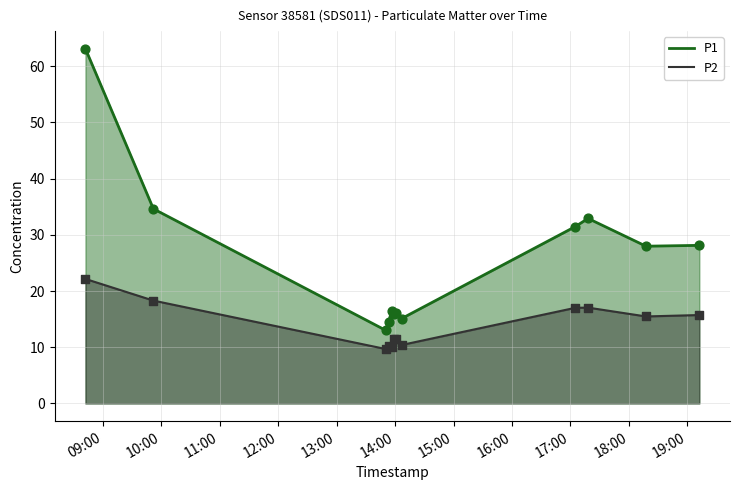

Which series contains the highest Y value?

P1